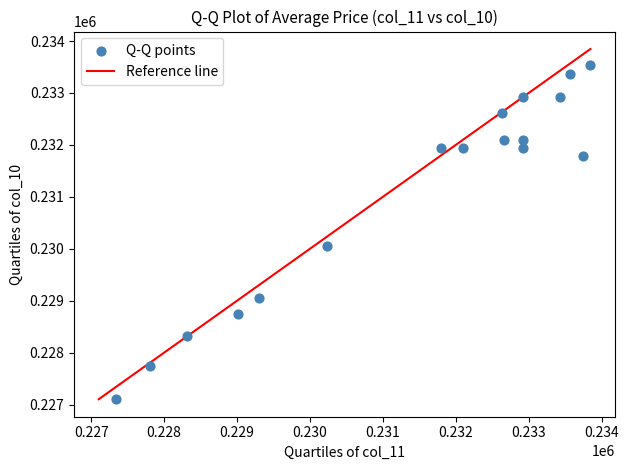

What is the range of X values (max minus min)?

6511